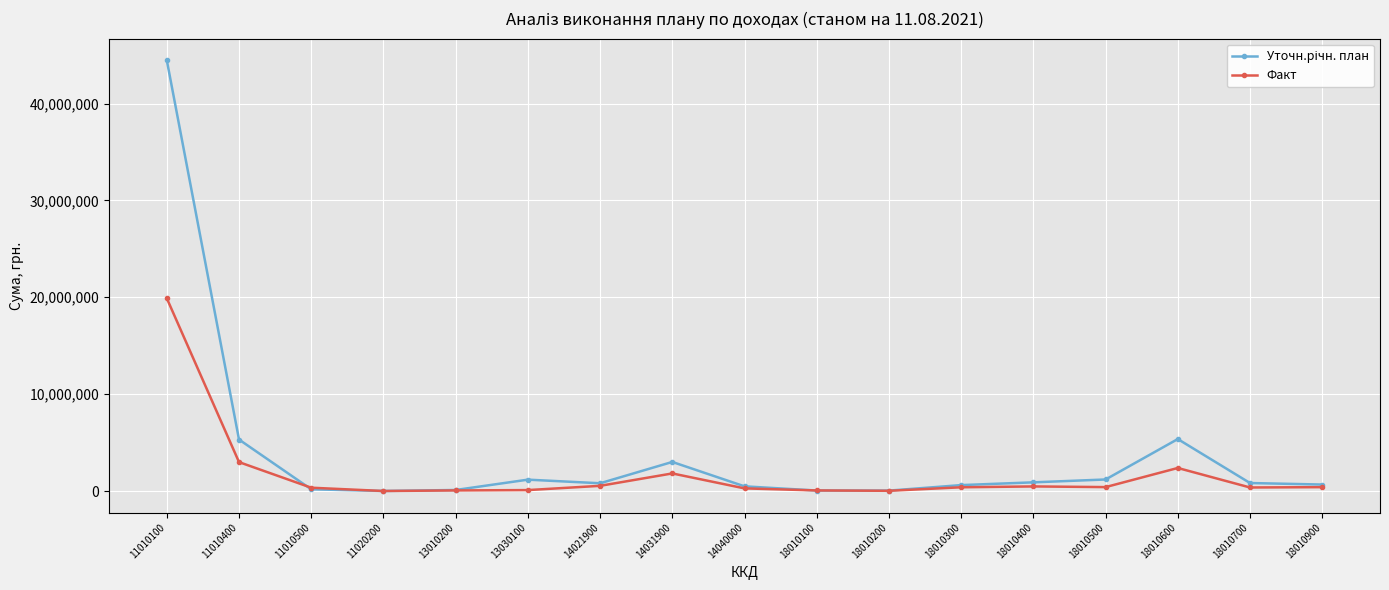

Is it true that Факт equals 271107.8 at 14040000?

True